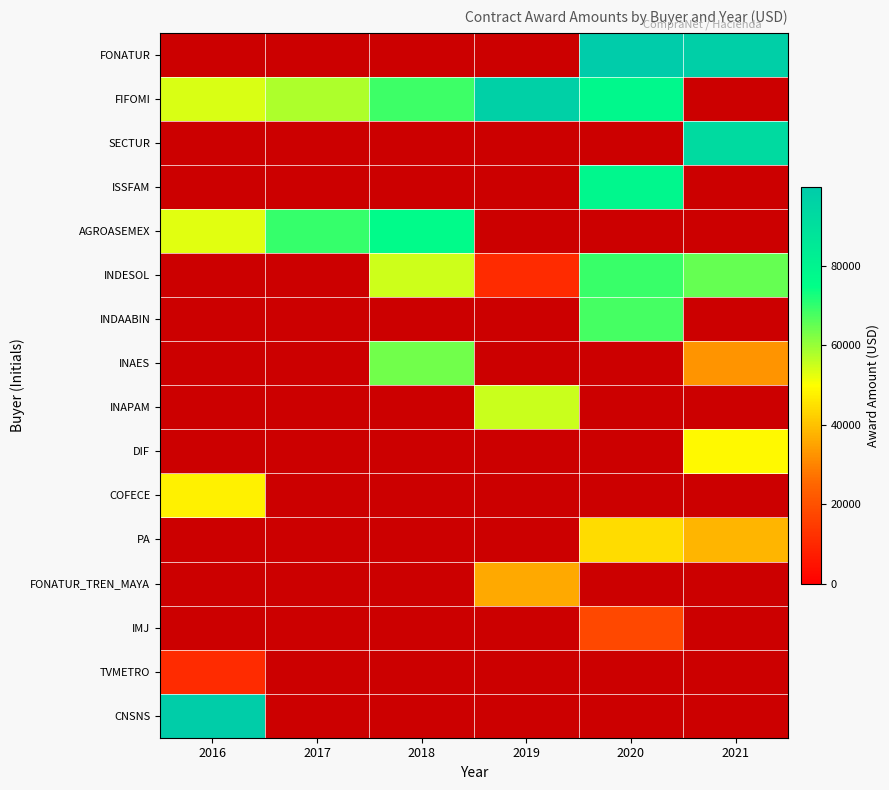

What is the spread (max minus min) of values at 2021?

65804.6